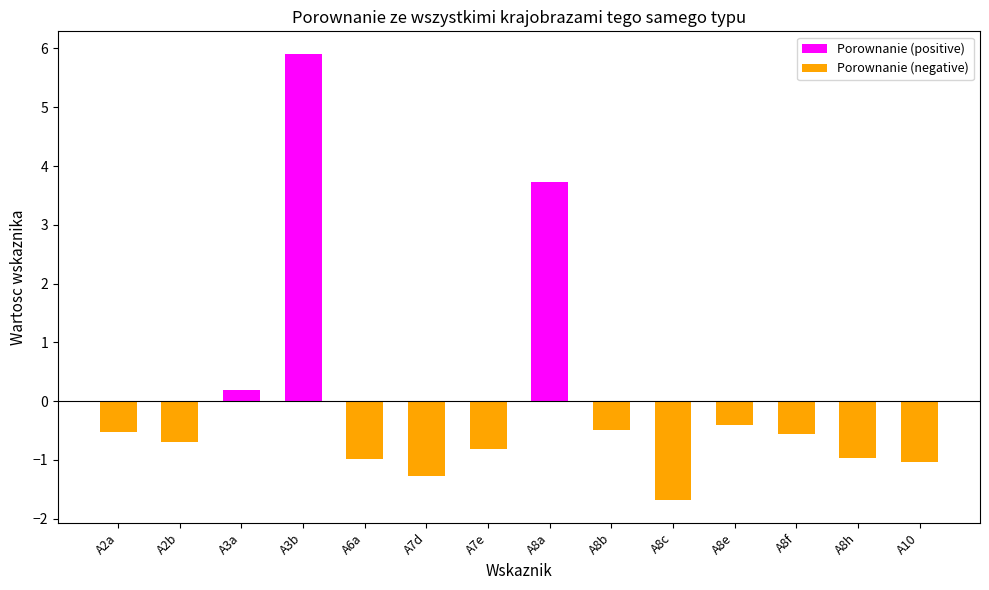

How many data points in Porownanie (negative) are less than 0?

11